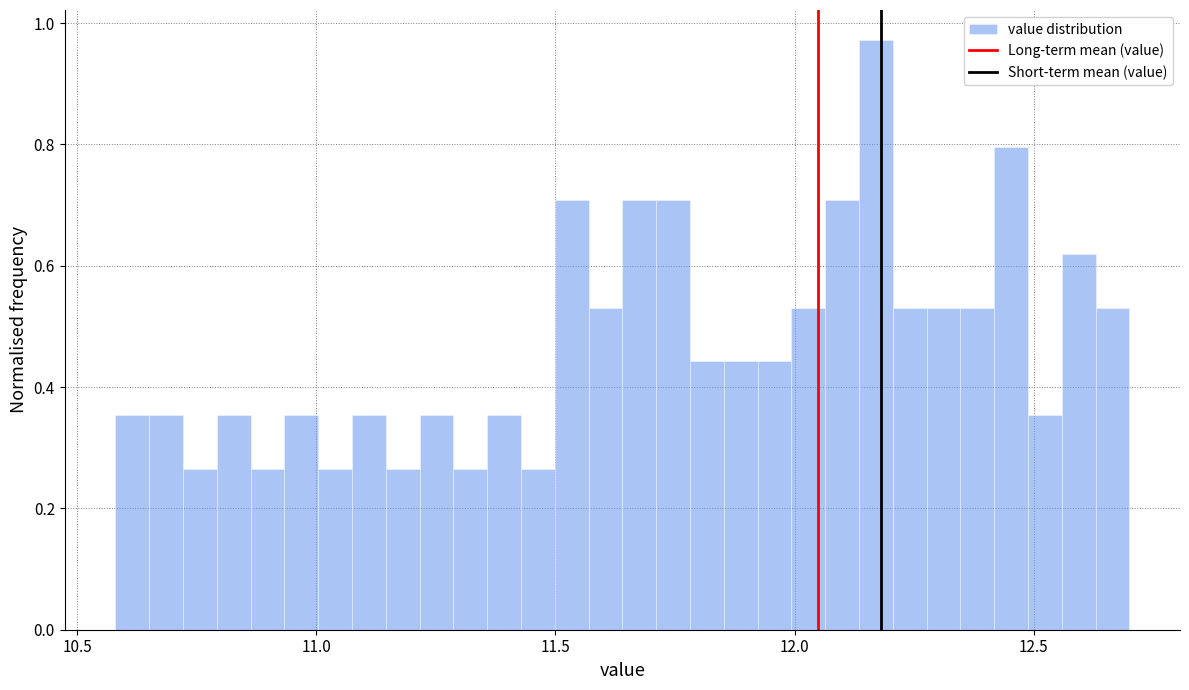

Around what value on the x-axis is the tallest bar? Give the approximate position of its centre, as read against the axis.

12.15